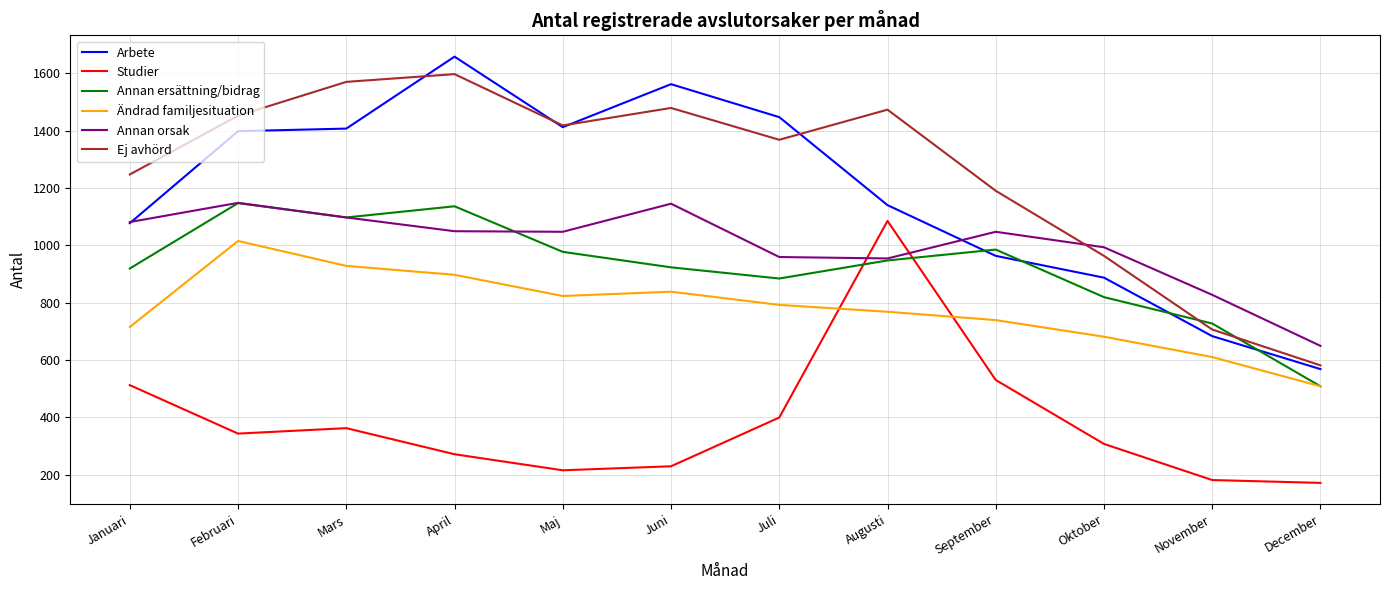

After their last crossing, which series has the higher values: Arbete or Annan orsak?

Annan orsak